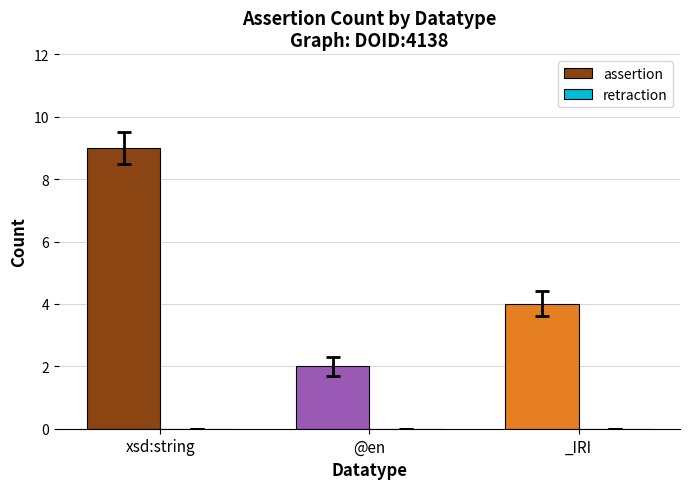

What position from the left is @en?

2